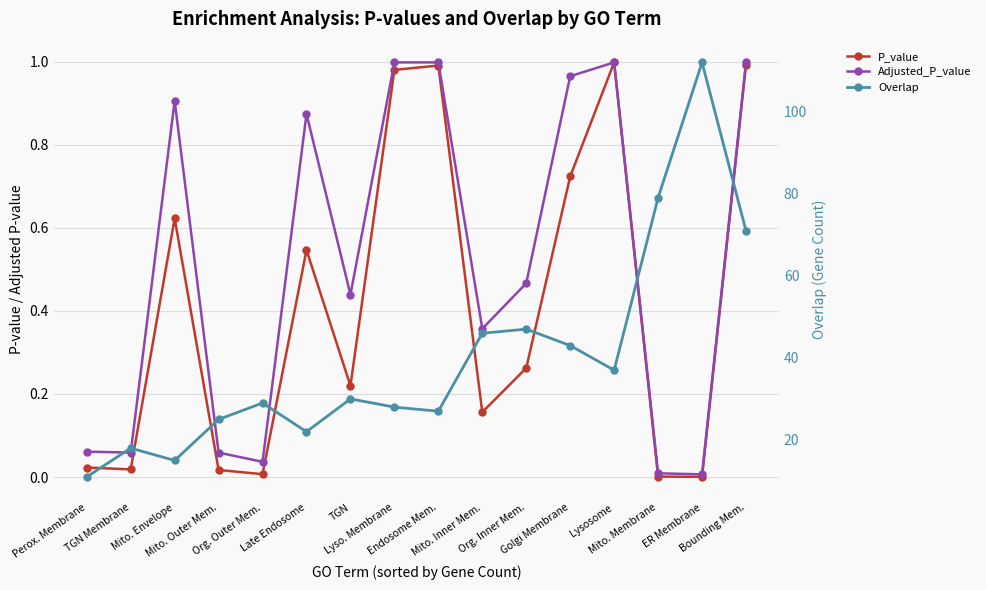

The value of Overlap at Org. Inner Mem. is 47.0. True or false?

True